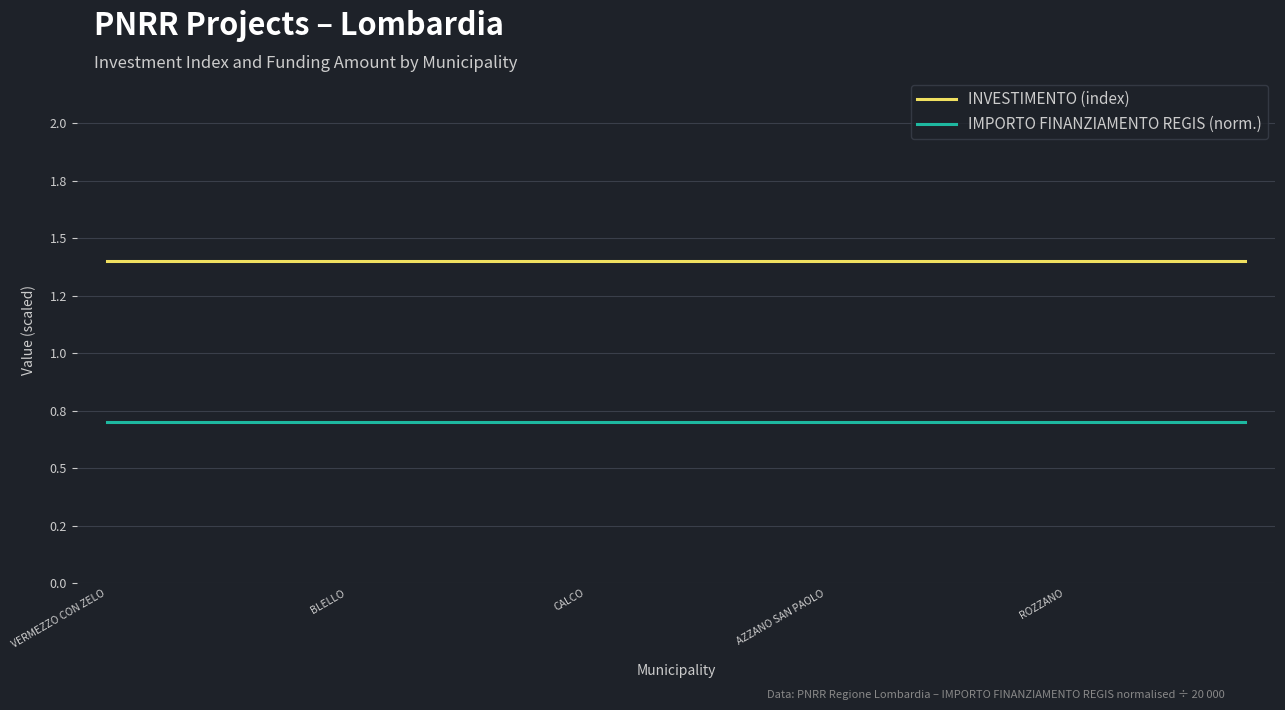

Is this an area chart (filled region under the line)?

No